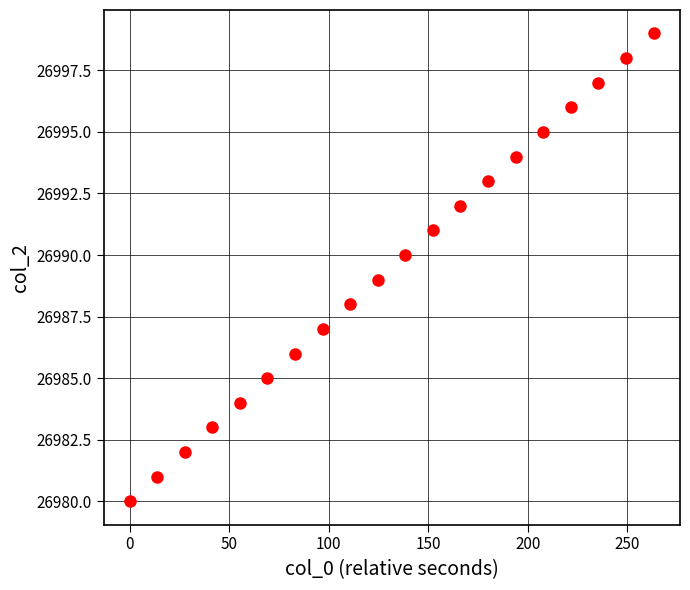

What is the range of Y values (max minus min)?

19